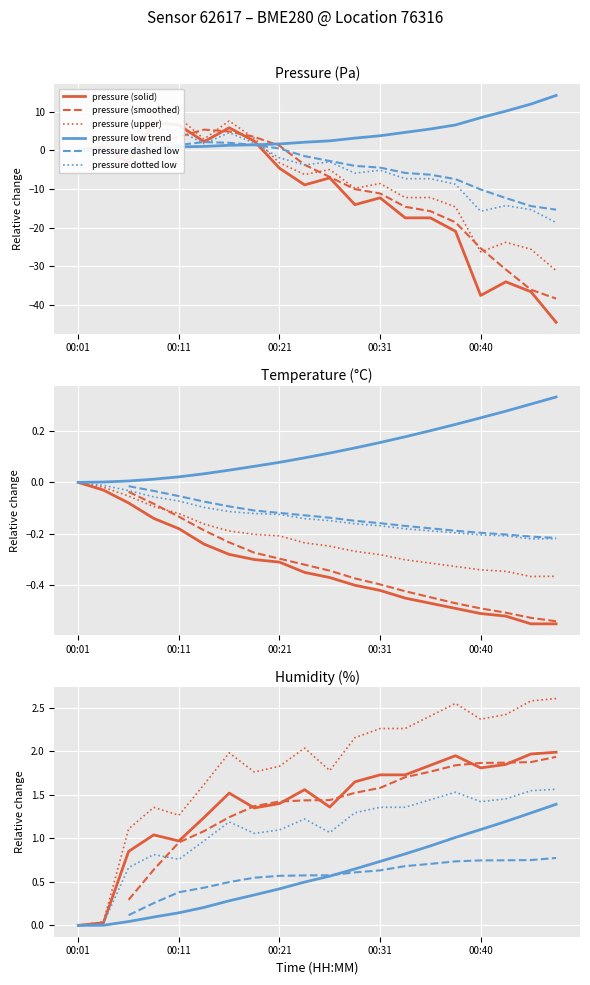

What is the minimum value for pressure (smoothed)?

-38.4